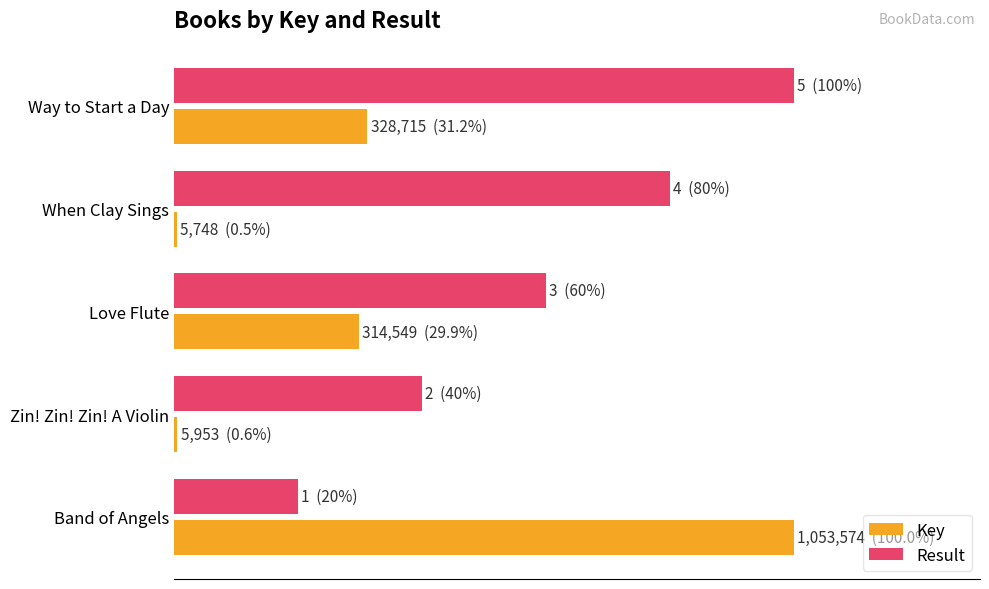

Which series has the largest total across all categories?

Result